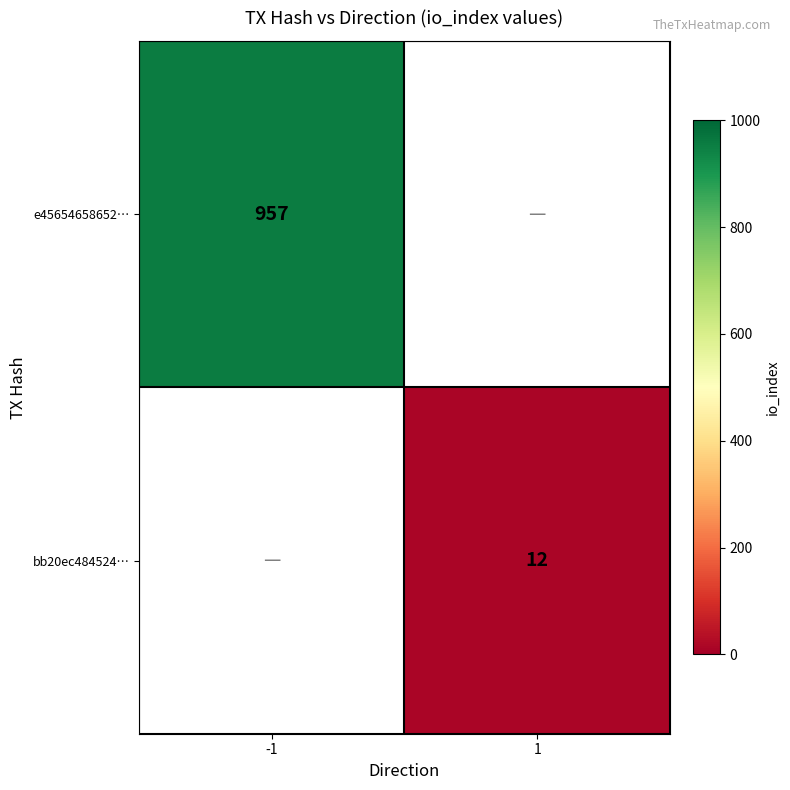

Is it true that e45654658652… equals 1664.1 at -1?

False